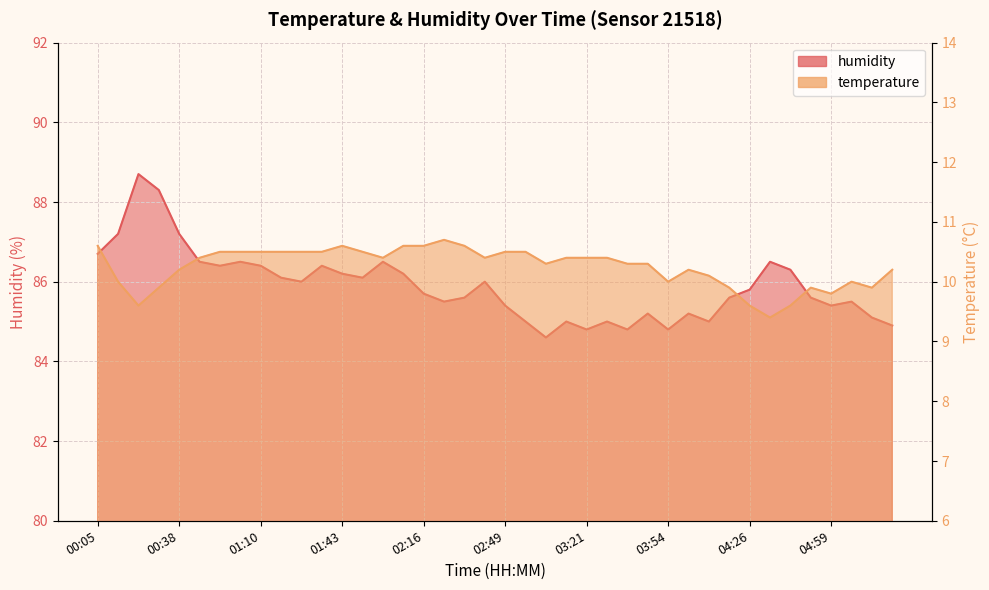

True or false: humidity has a value of 86.4 at 00:54.

True